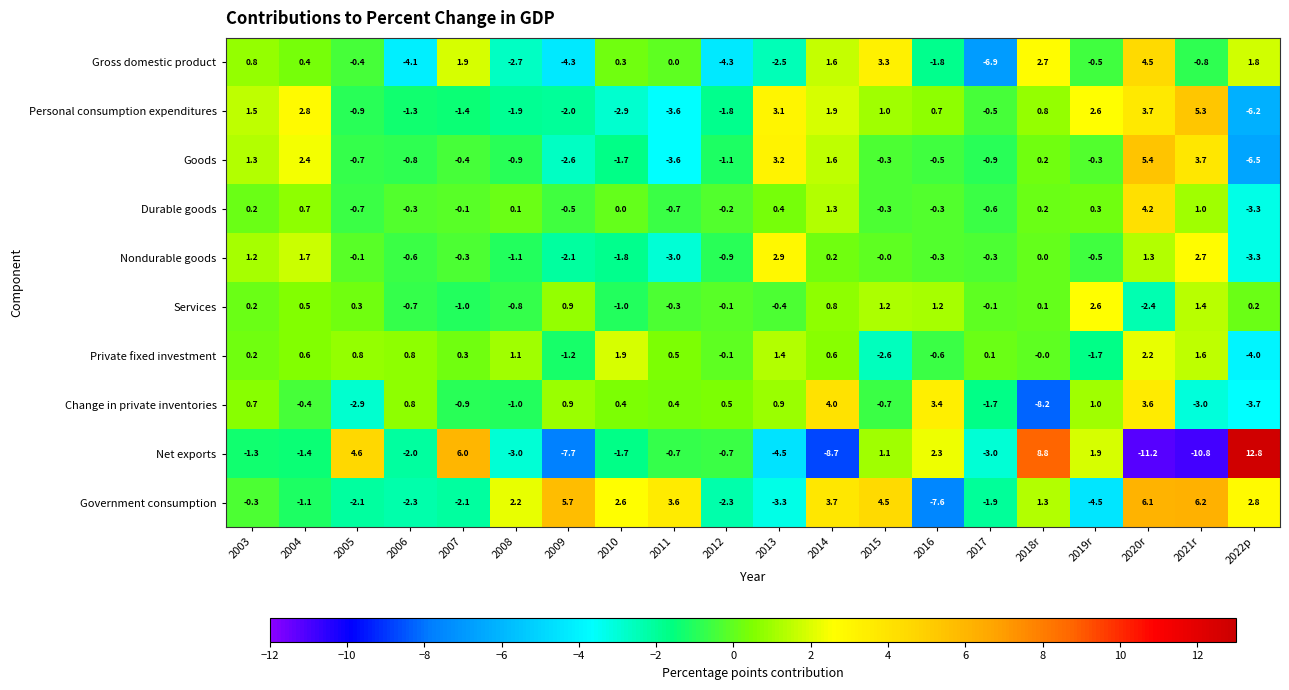

How many data points in Goods are less than 0?

13